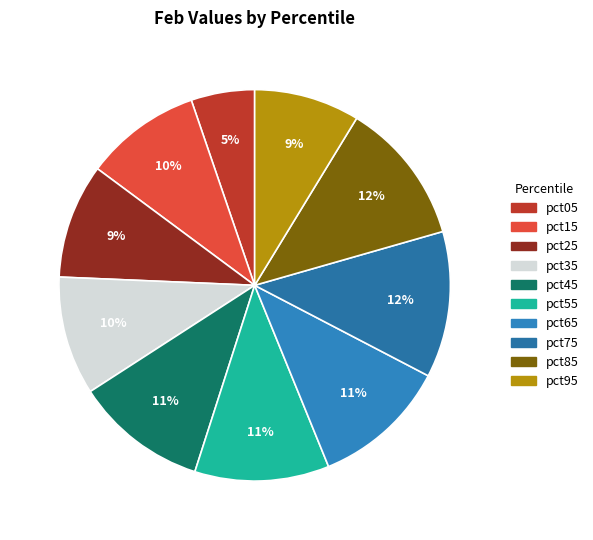

To the nearest percent, what portion does pct85 represent?

12%